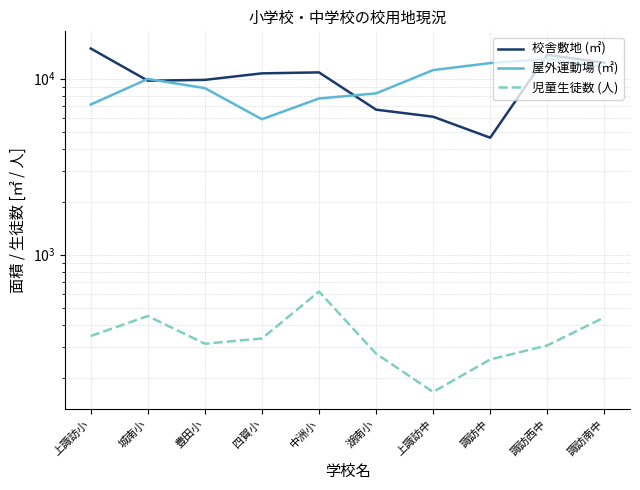

The value of 屋外運動場 (㎡) at 上諏訪中 is 17740. True or false?

False